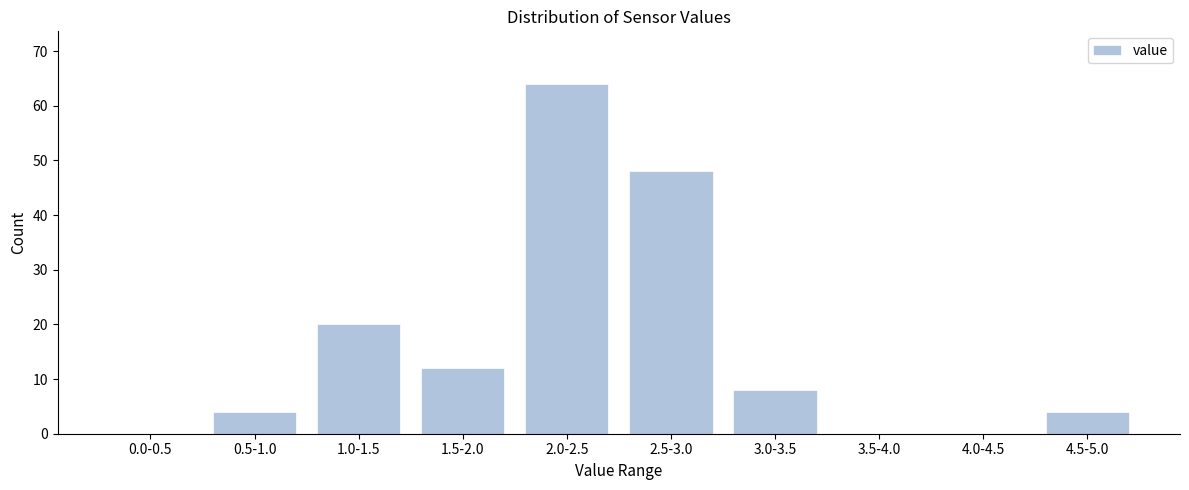

Reading left to right, what are all the values shown in this chart?

0.0-0.5=0	0.5-1.0=4	1.0-1.5=20	1.5-2.0=12	2.0-2.5=64	2.5-3.0=48	3.0-3.5=8	3.5-4.0=0	4.0-4.5=0	4.5-5.0=4